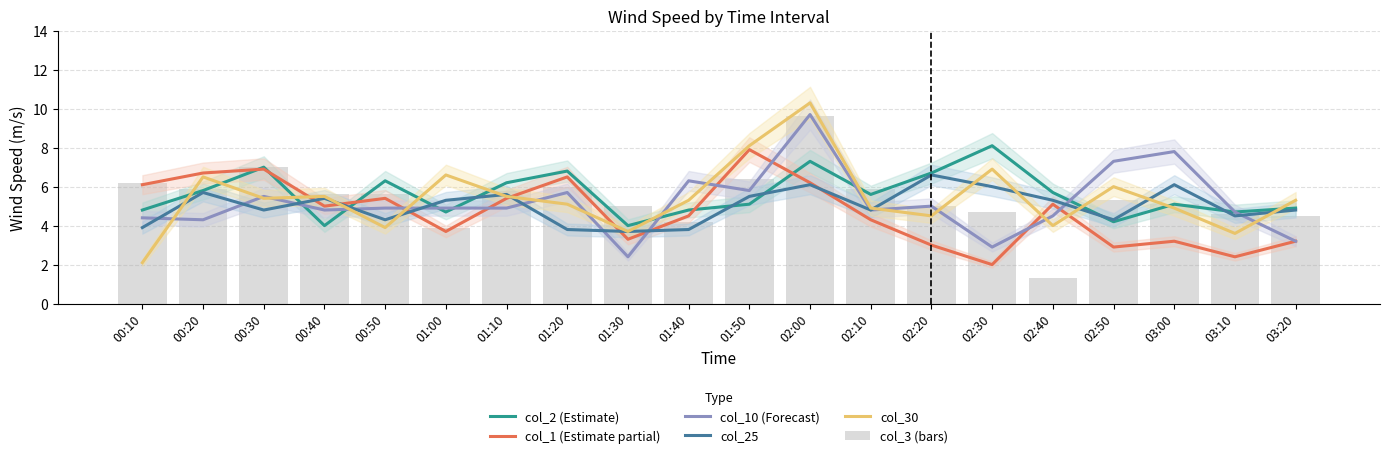

Is it true that col_30 equals 7.1 at 03:20?

False